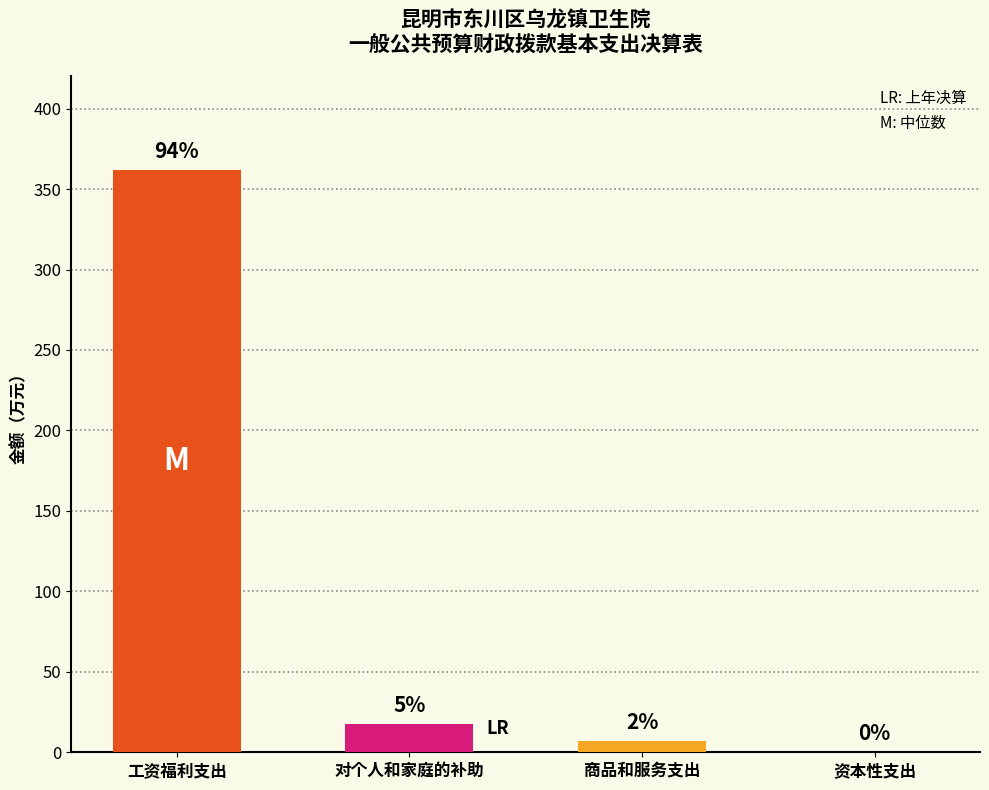

How many data points are less than 17?

2